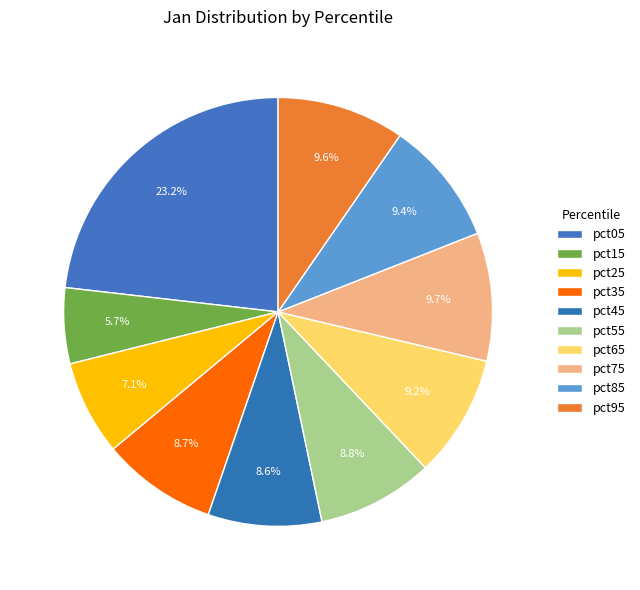

What percentage is the pct45 slice, to the nearest percent?

9%